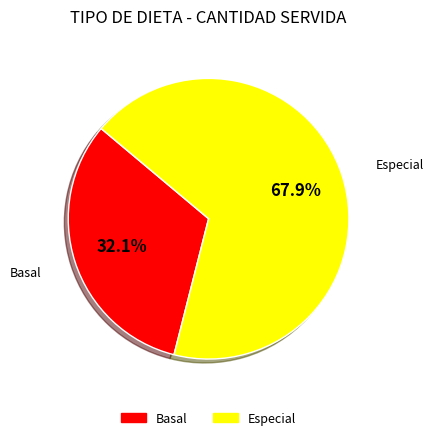

What is the ratio of the value at Basal to the value at Especial?

0.5